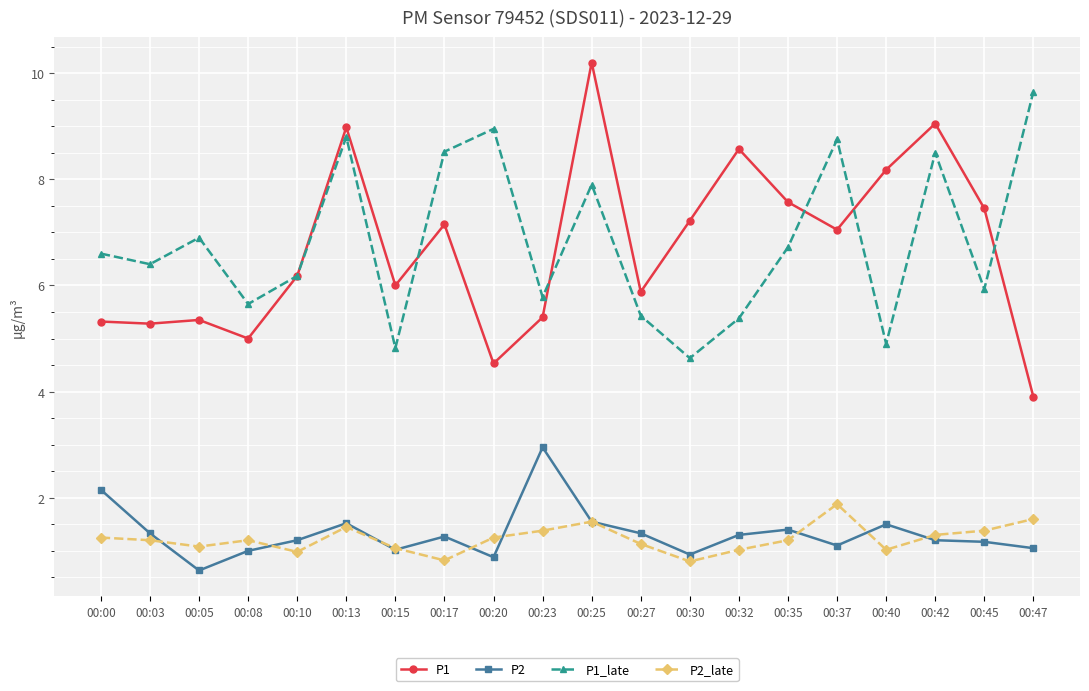

What is the value of the P1 point at the 6th from the left?

9.0